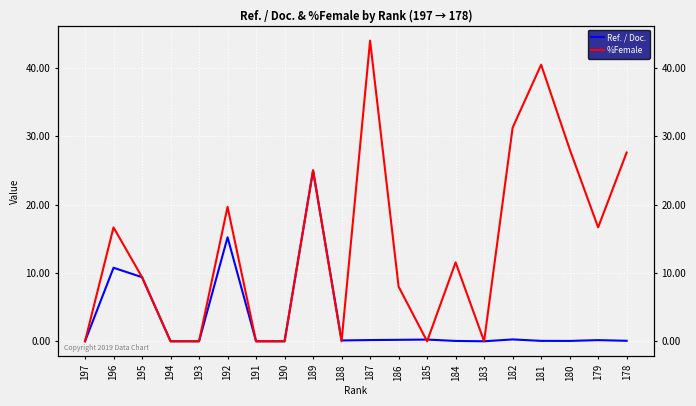

Reading left to right, list all the values displayed in this chart.

Ref. / Doc.: 0.0	10.8	9.4	0.0	0.0	15.2	0.0	0.0	25.0	0.1	0.2	0.2	0.2	0.1	0.0	0.3	0.1	0.1	0.2	0.1
%Female: 0.0	16.7	9.4	0.0	0.0	19.7	0.0	0.0	25.0	0.0	44.0	8.0	0.0	11.5	0.0	31.2	40.5	28.1	16.7	27.6